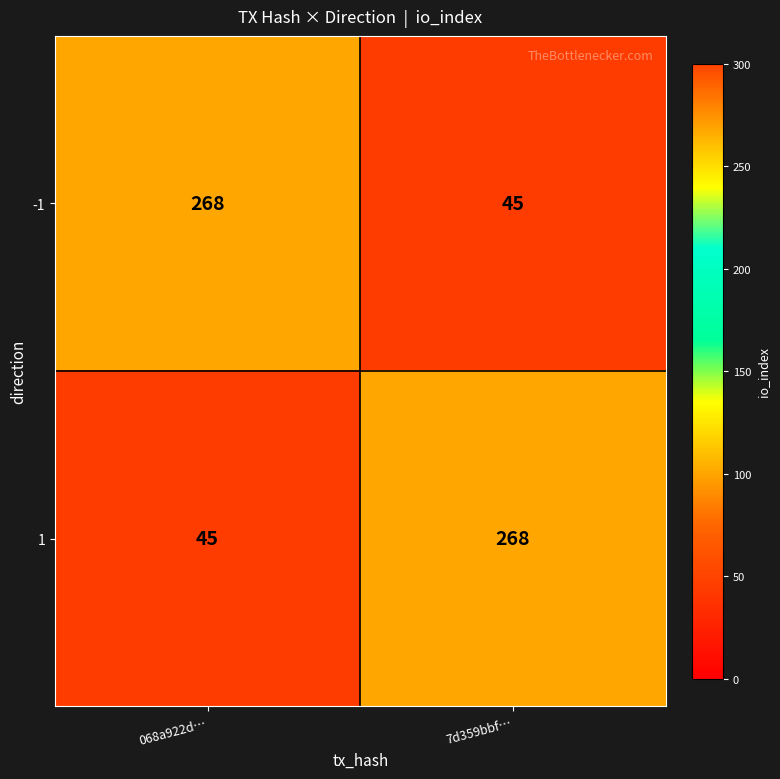

How many distinct data groups are displayed?

2